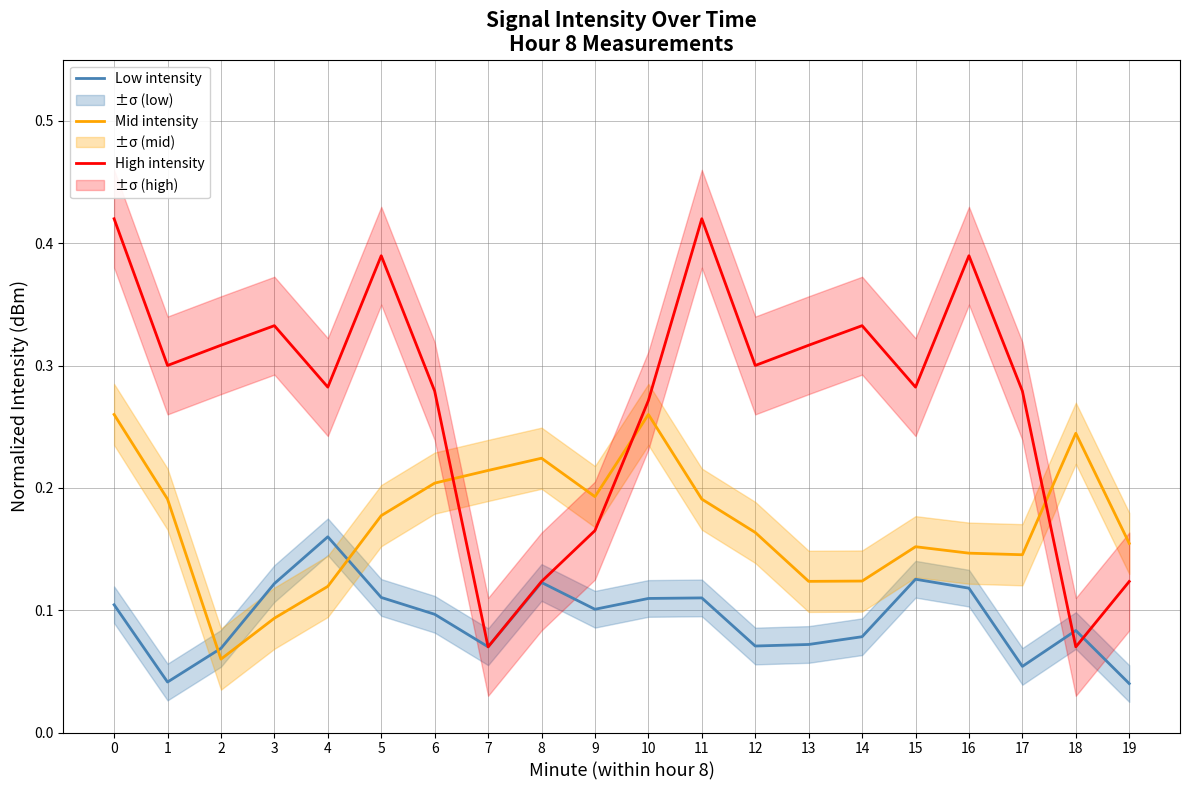

The value of Mid intensity at 7 is 0.1. True or false?

False